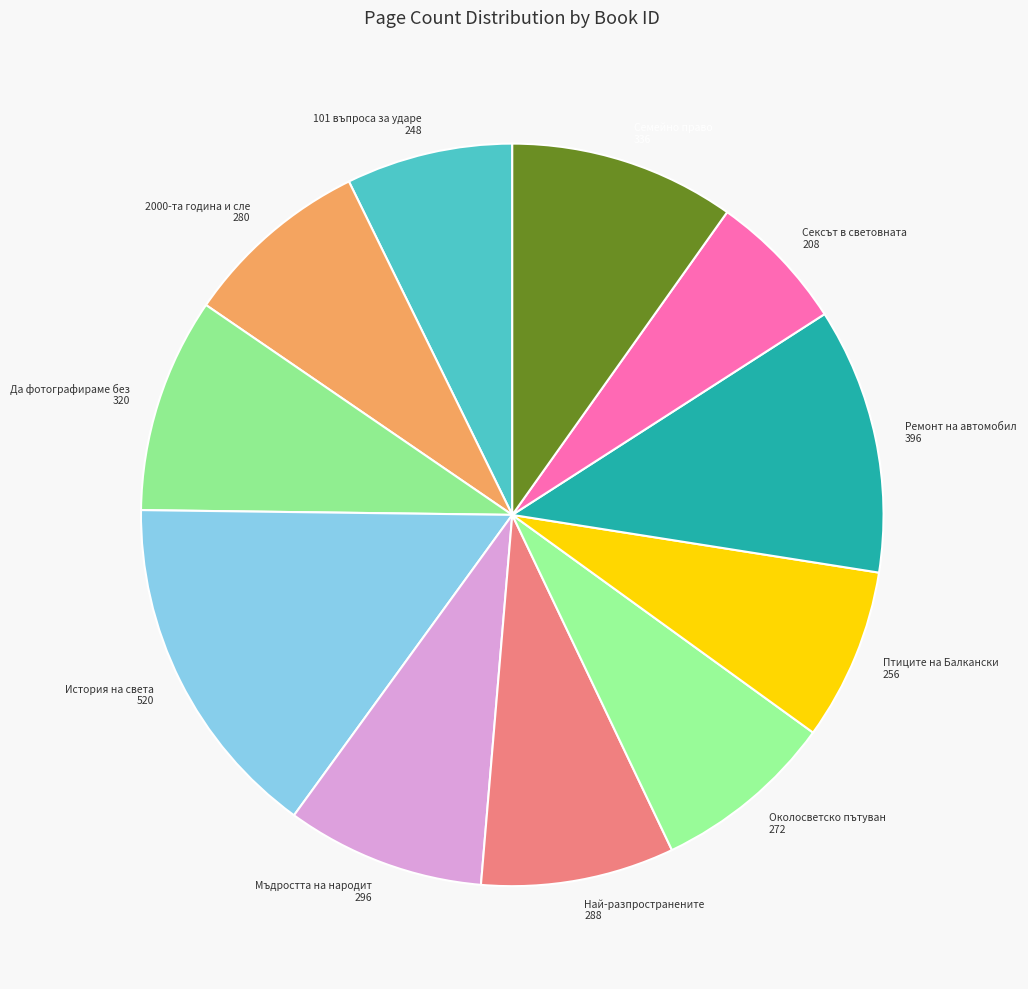

Is it true that Семейно право 336 is 10% of the pie?

True